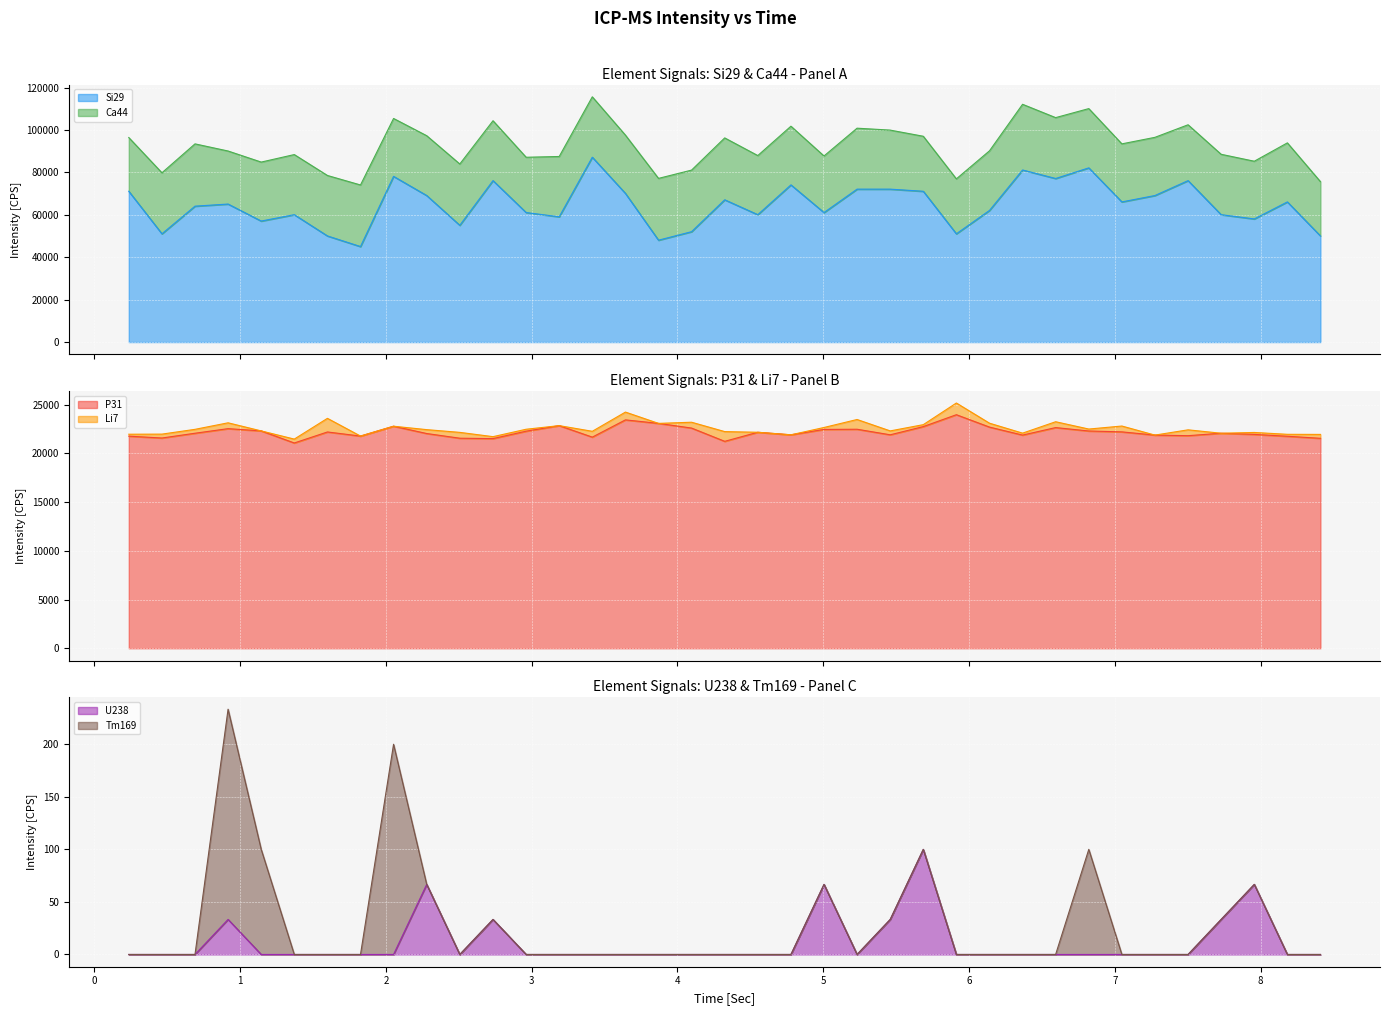

How many lines are shown in the chart?

6